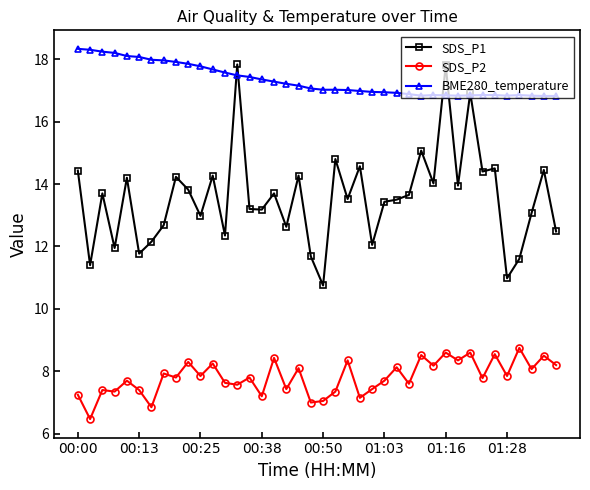

True or false: SDS_P2 has more than 2 interior local peaks.

True